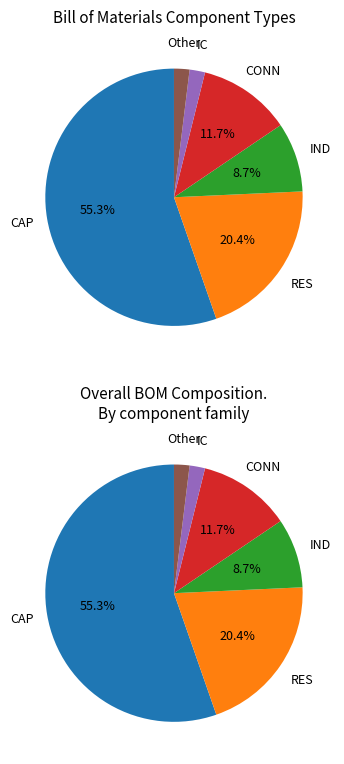

Which slice is the largest?

CAP